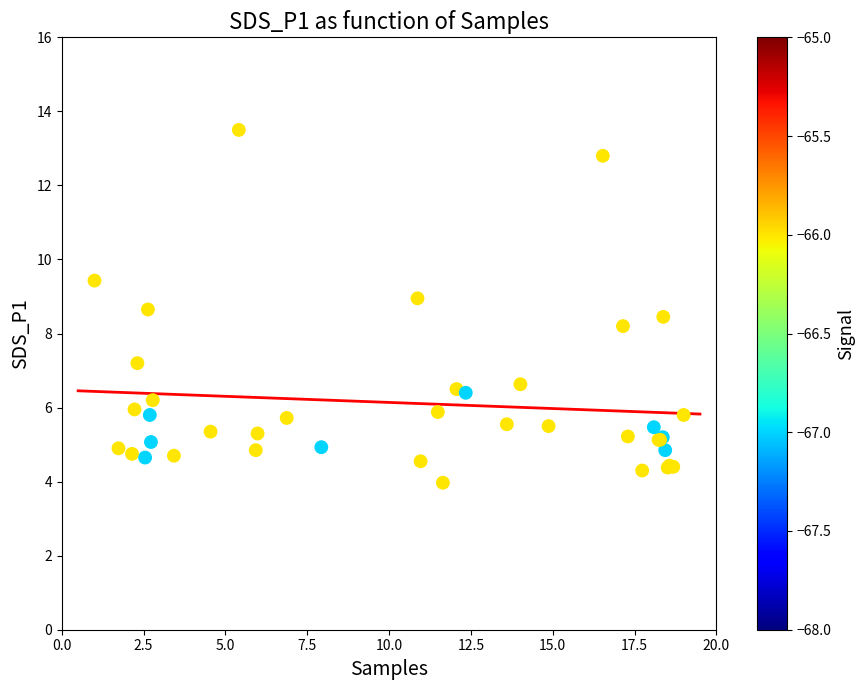

What Y value in the scatter plot is closest to 8?

8.2